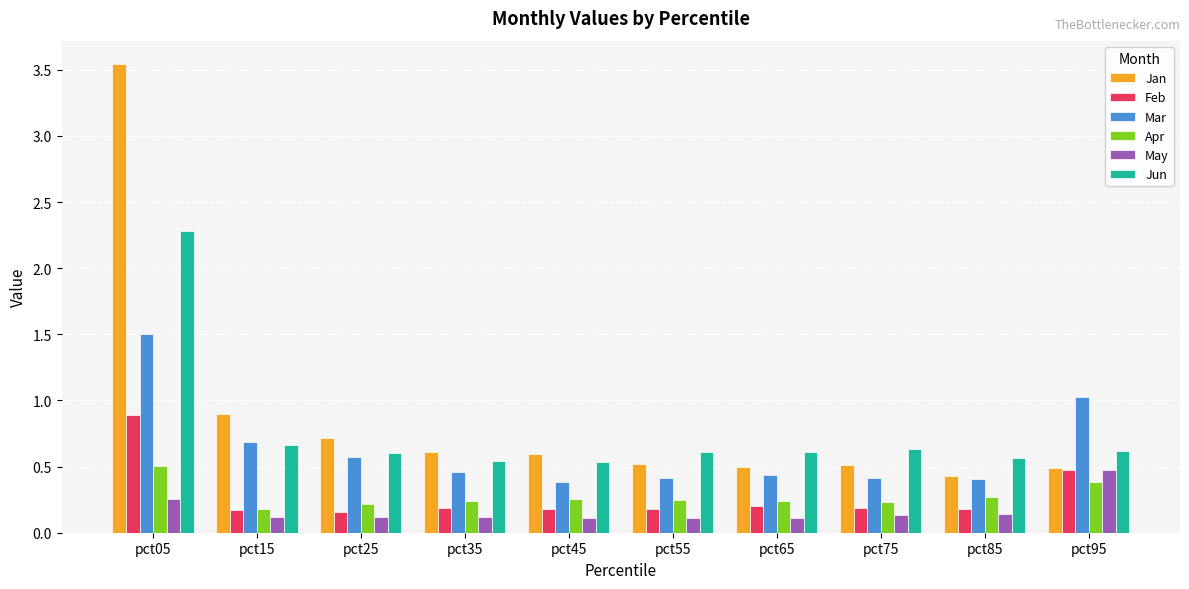

How many bars are there in each group?

6